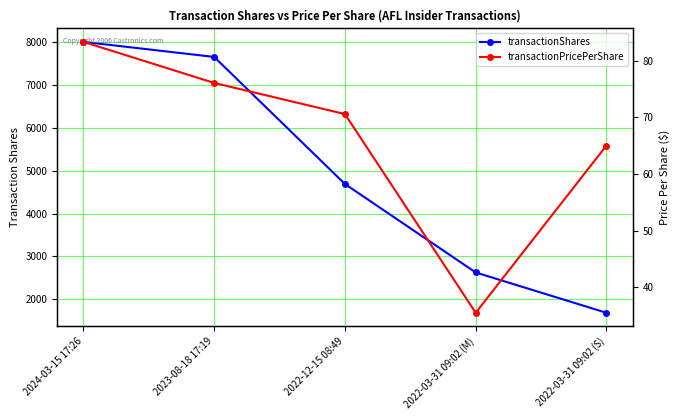

Reading right to left, transcribe all the data shown in this chart.

transactionShares: 1687.0	2627.0	4688.0	7649.0	8000.0
transactionPricePerShare: 65.0	35.5	70.6	76.1	83.3